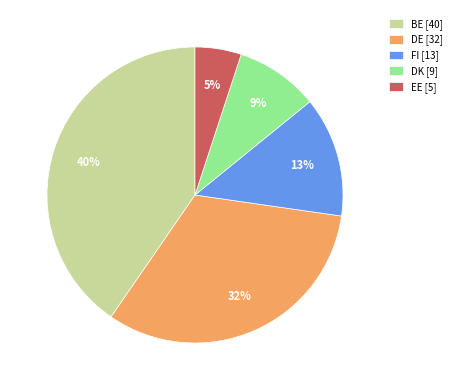

Rank the categories by value from highest to lowest.

BE [40], DE [32], FI [13], DK [9], EE [5]